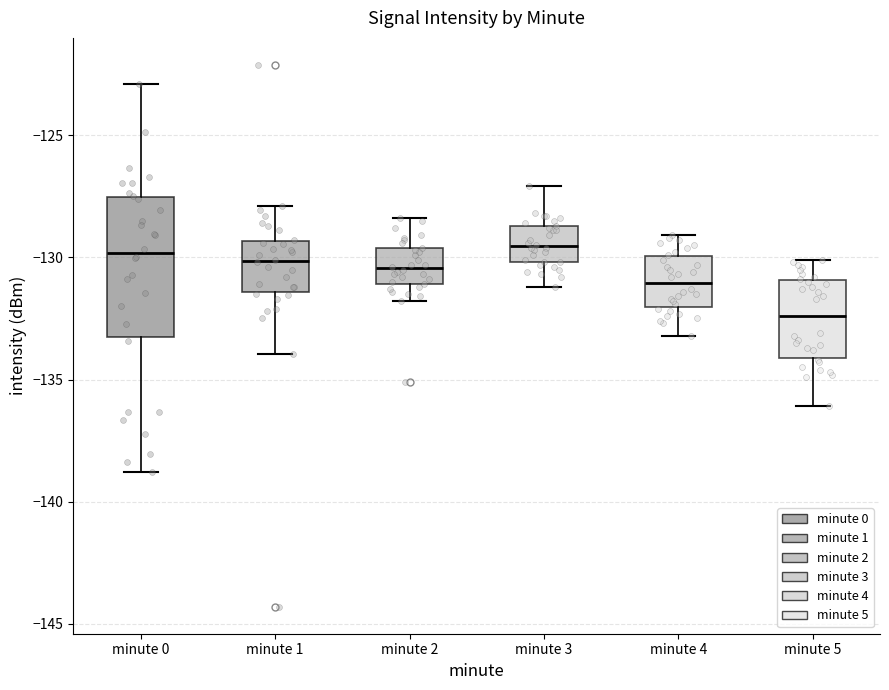

Reading left to right, read every box against the y-axis: the position of its median line, the range the box covers, and the ends of its whiskers. The values are not printed on the chart, so give them approximately, as read against the axis.

minute 0: median -130.0, box -133.5 to -127.5, whiskers -139.0 to -123.0
minute 1: median -130.0, box -131.5 to -129.5, whiskers -134.0 to -128.0
minute 2: median -130.5, box -131.0 to -129.5, whiskers -132.0 to -128.5
minute 3: median -129.5, box -130.0 to -128.5, whiskers -131.0 to -127.0
minute 4: median -131.0, box -132.0 to -130.0, whiskers -133.0 to -129.0
minute 5: median -132.5, box -134.0 to -131.0, whiskers -136.0 to -130.0